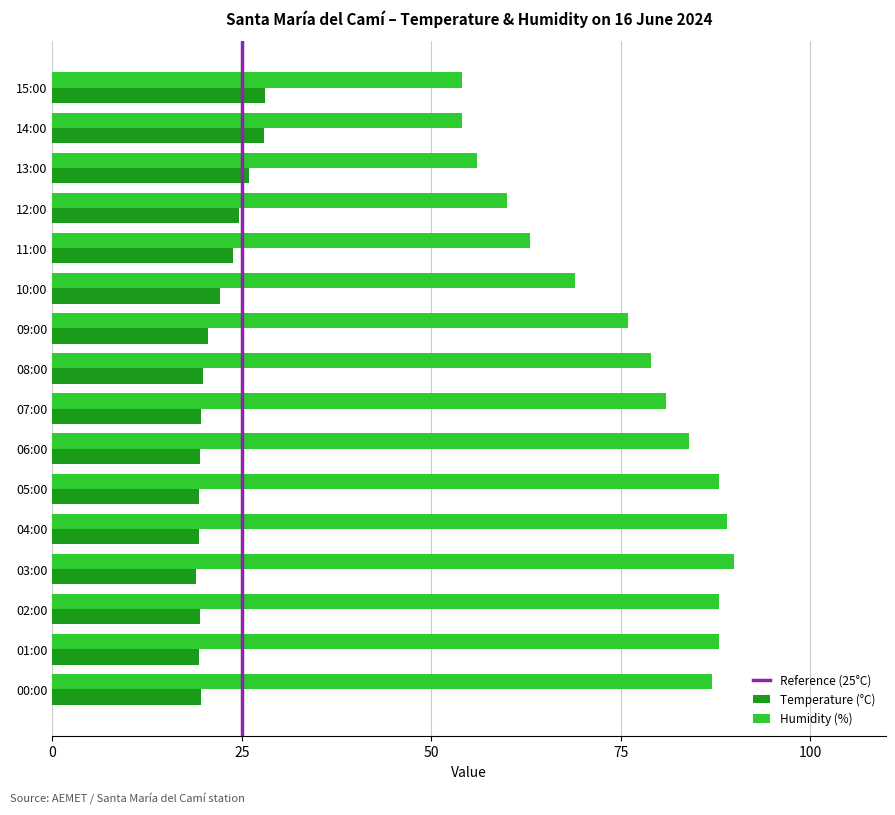

What is the minimum value shown in the chart?

19.0